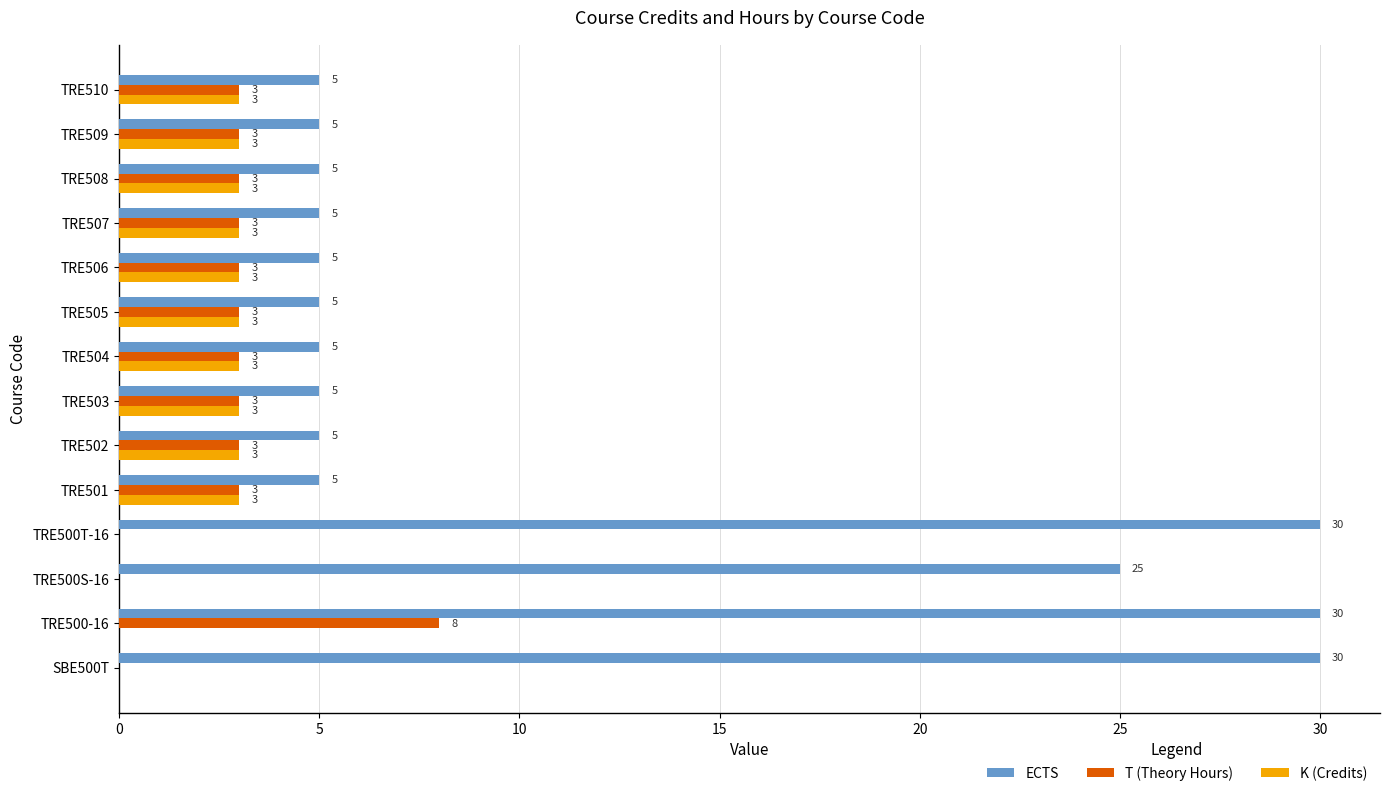

What is the sum of all K (Credits) values?

30